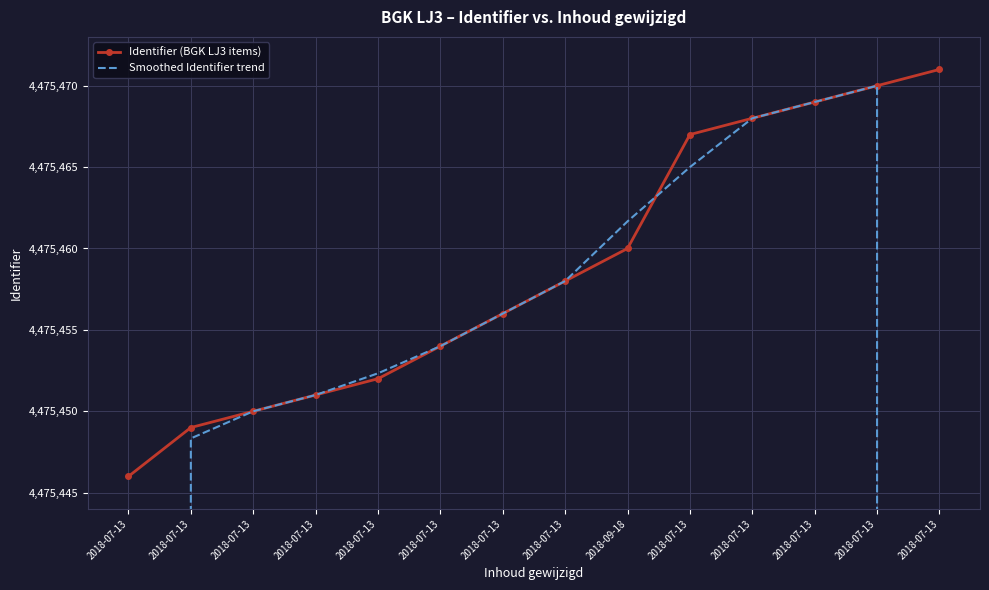

True or false: Identifier (BGK LJ3 items) and Smoothed Identifier trend intersect in this chart.

True